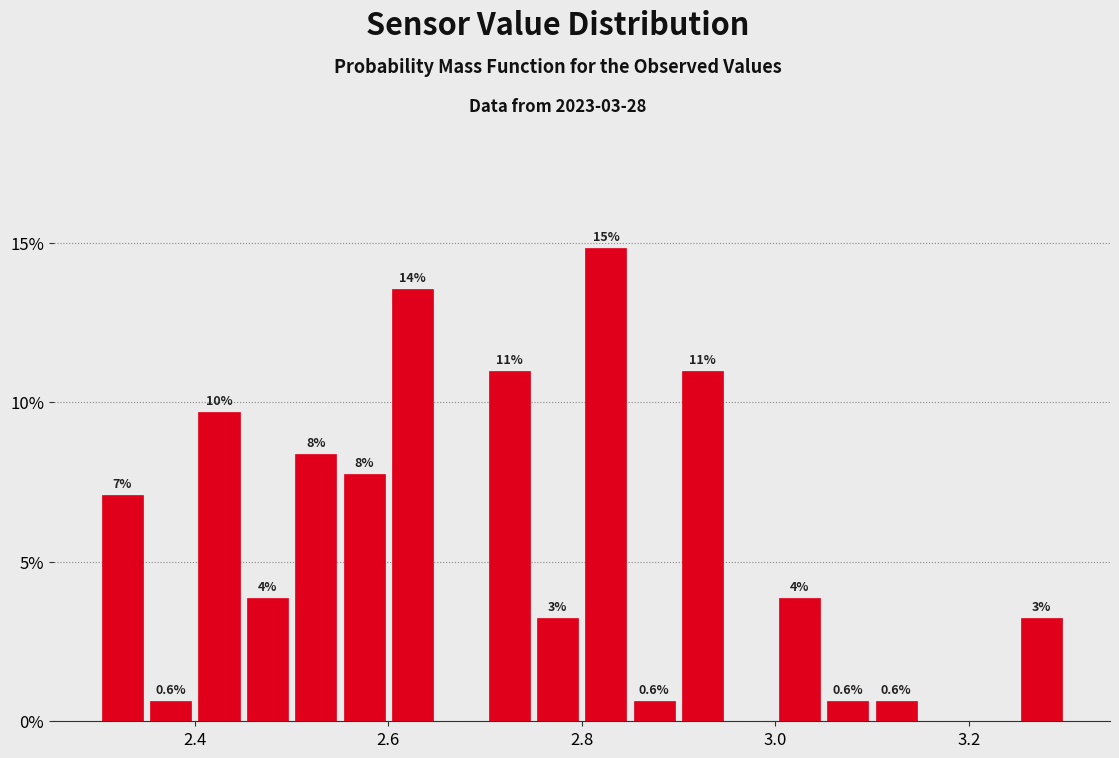

Read against the x-axis, roughly where is the centre of the tallest bar?

2.82